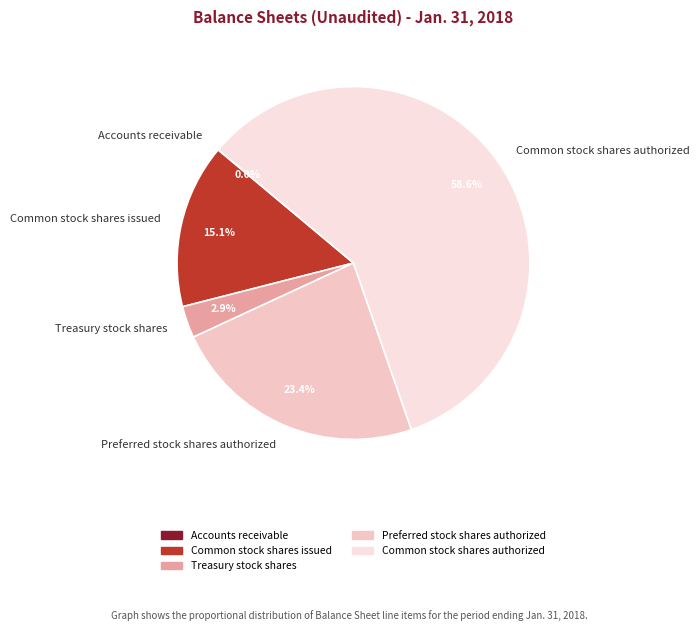

Which category has the biggest portion of the pie?

Common stock shares authorized